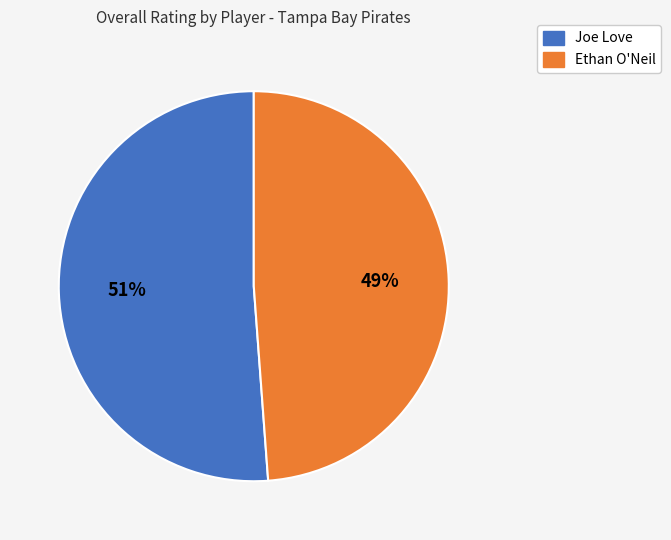

Is it true that Joe Love is 51% of the pie?

True